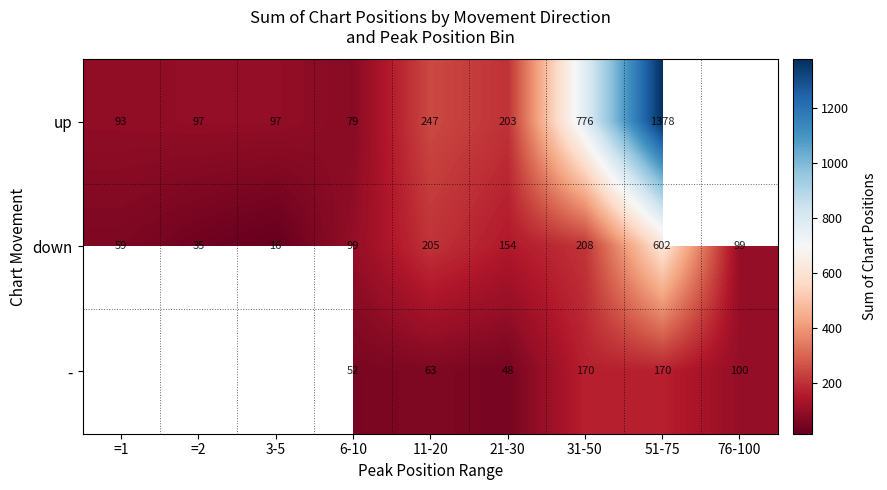

Count the number of data series in this chart.

3